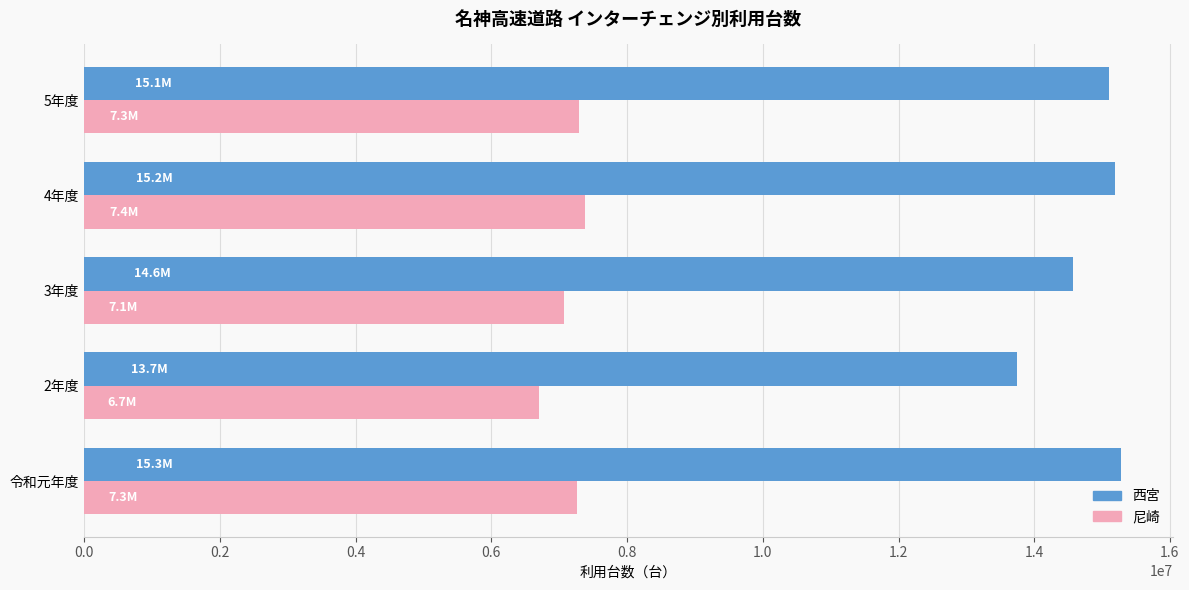

Rank the series by their maximum value, from lowest to highest.

尼崎, 西宮